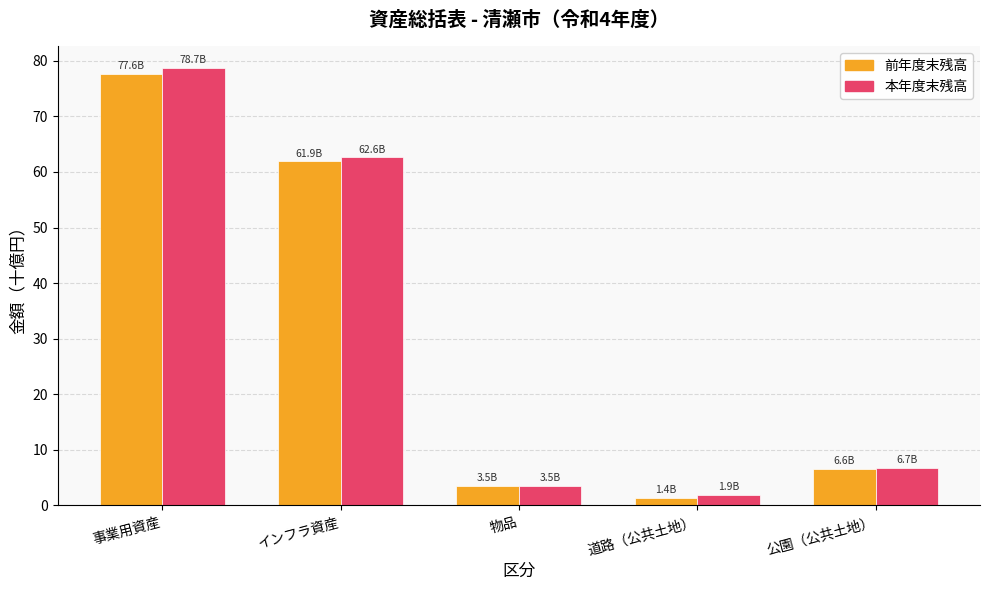

What is the smallest value displayed?

1.4